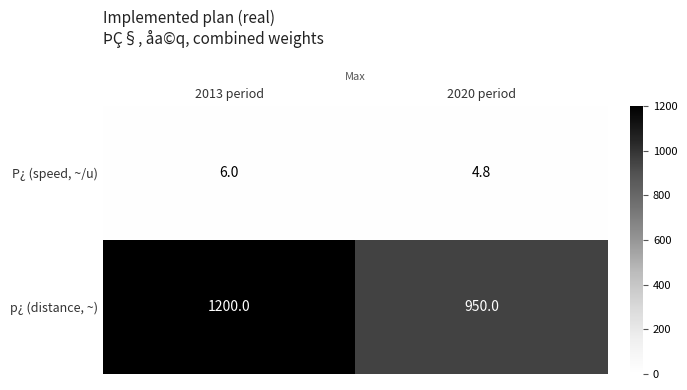

Between 2013 period and 2020 period, which series saw the biggest shift?

p¿ (distance, ~)